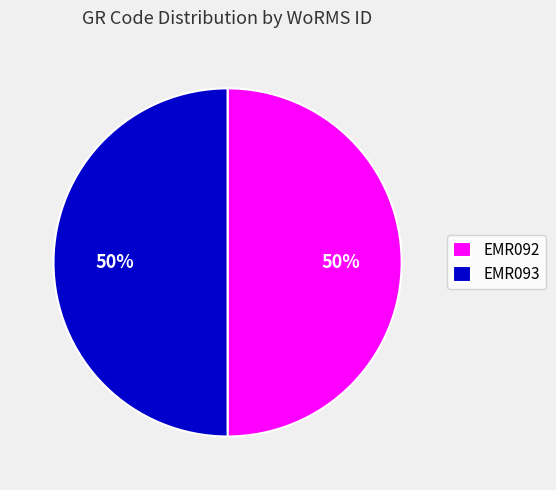

Combined, do EMR093 and EMR092 account for over 50%?

Yes